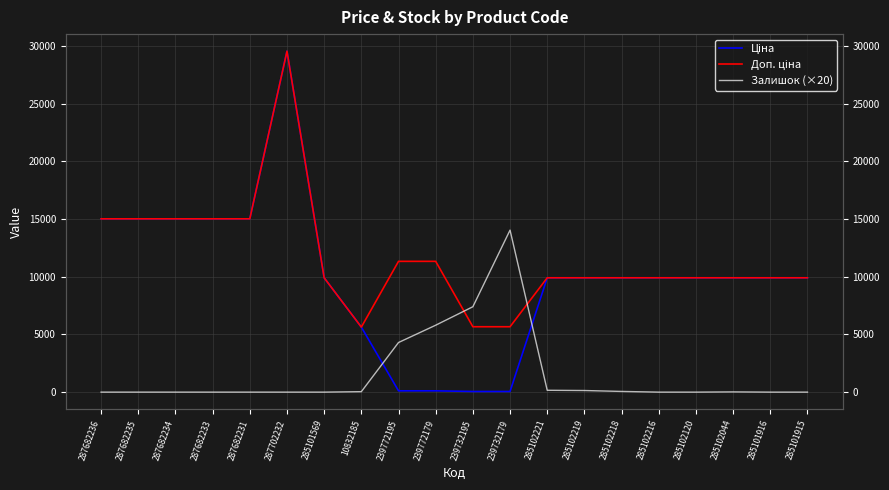

At which category does the chart reach its minimum across all series?

287682236